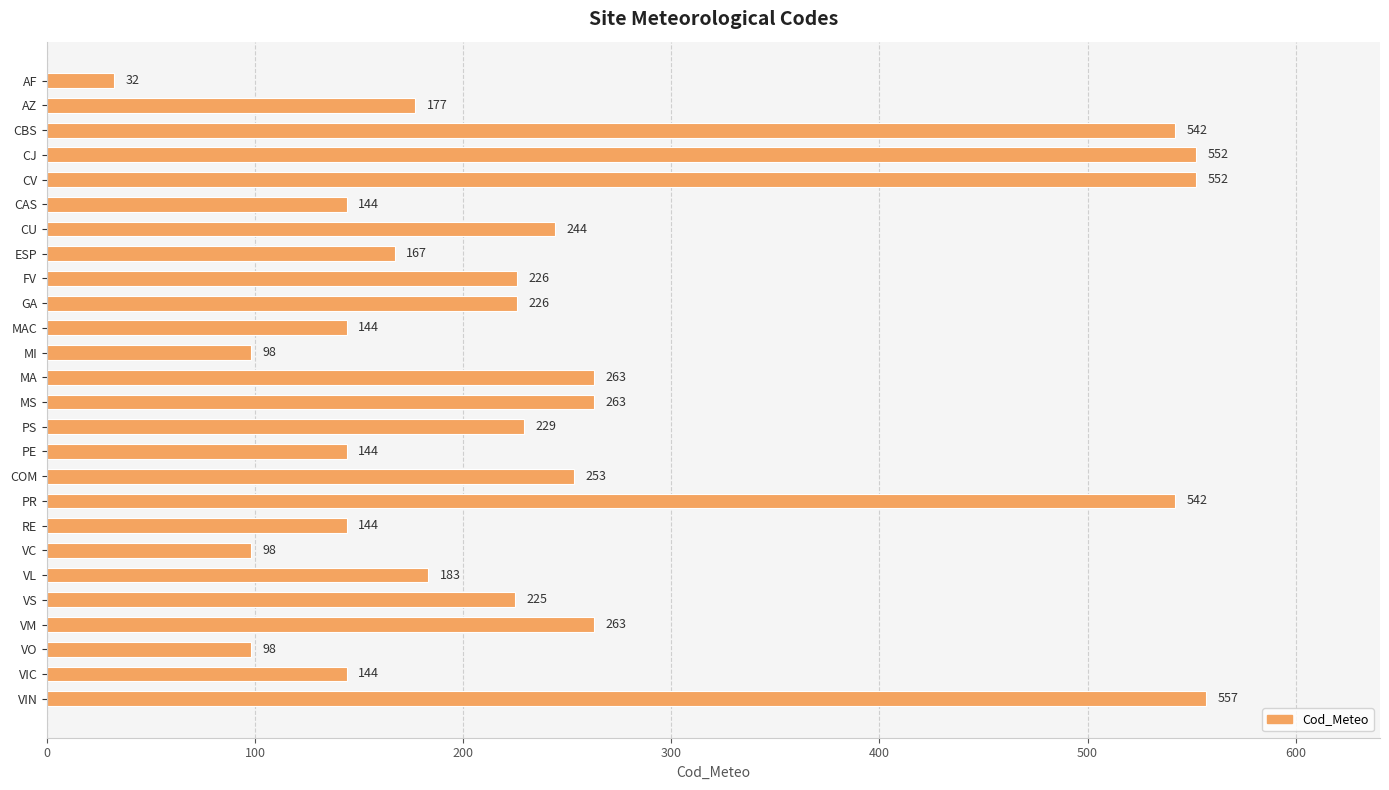

How many series are shown in this chart?

1